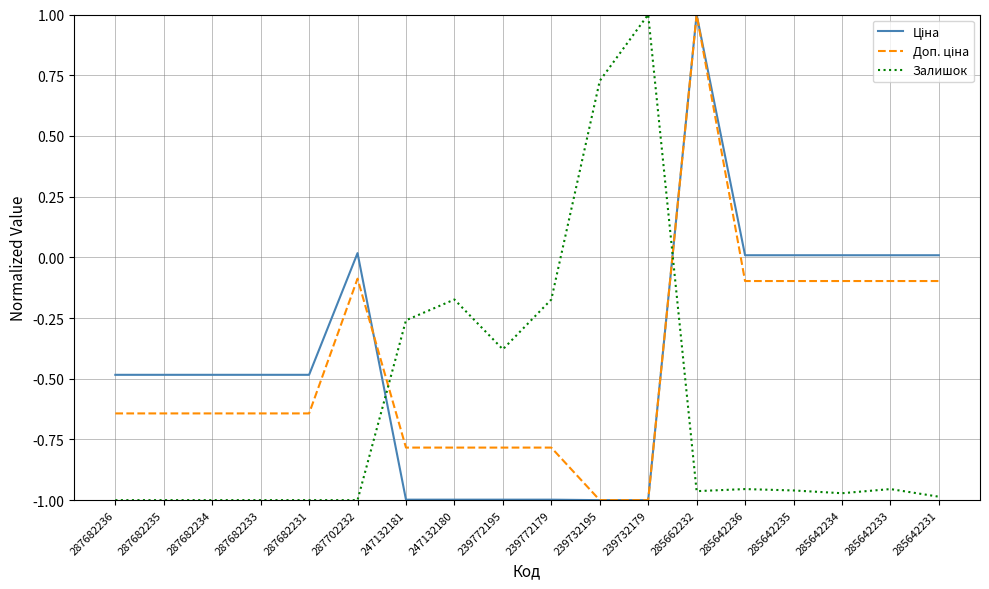

What position from the left is 239732195?

11